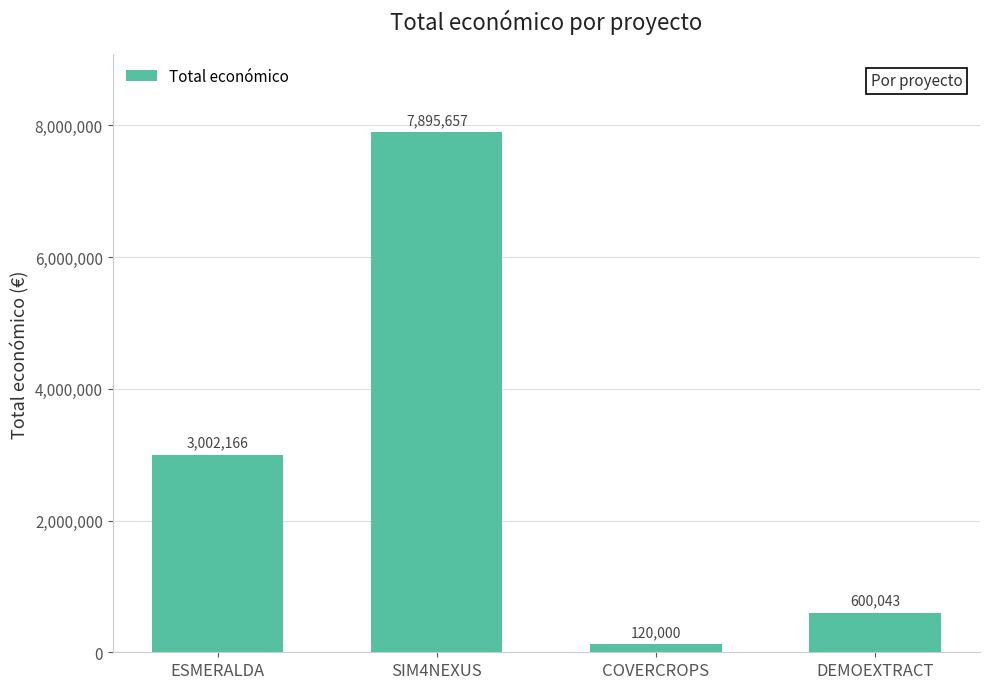

List the labels in order of value, largest first.

SIM4NEXUS, ESMERALDA, DEMOEXTRACT, COVERCROPS